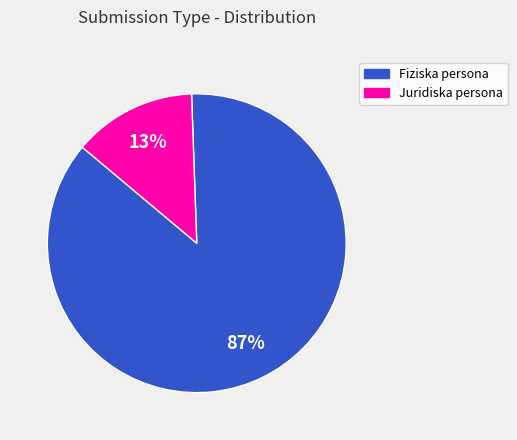

Combined, do Juridiska persona and Fiziska persona account for over 50%?

Yes